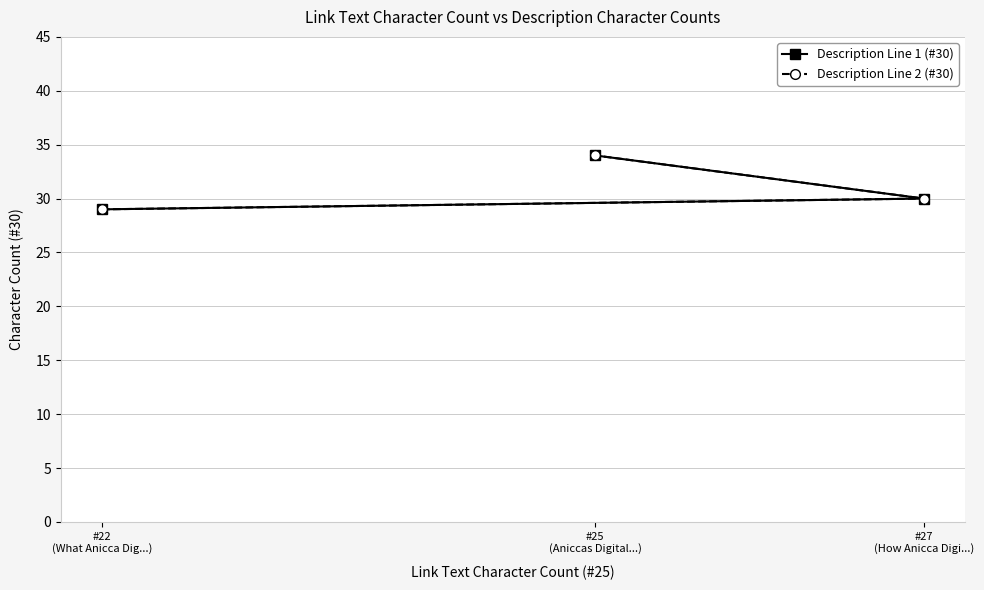

What is the sum of the Description Line 1 (#30) values at #25
(Aniccas Digital...) and #22
(What Anicca Dig...)?

63